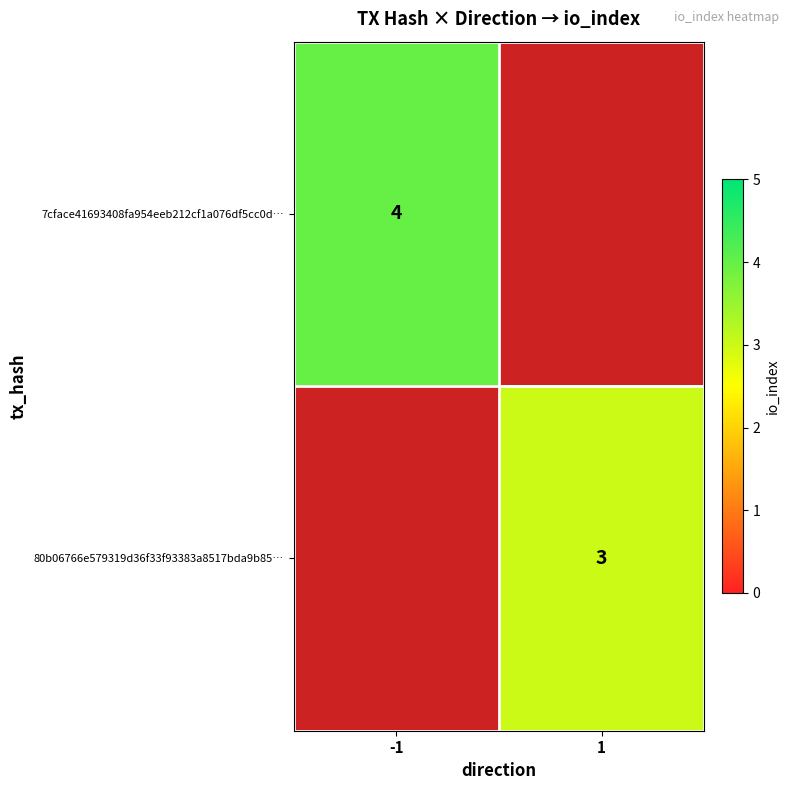

Count the number of categories in the chart.

2